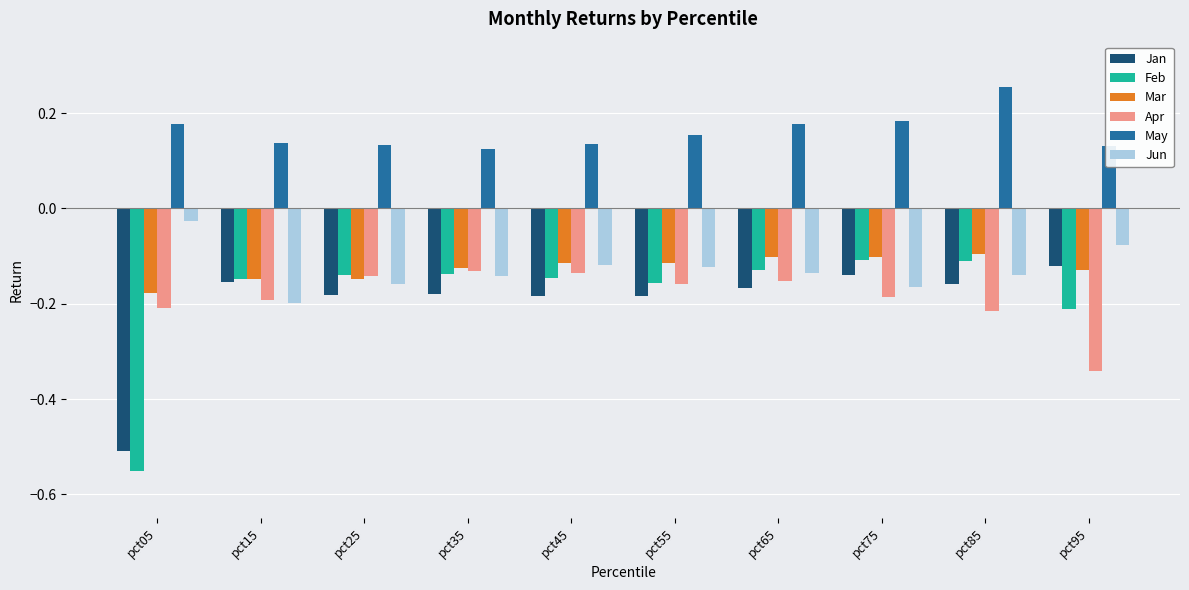

Which series has the largest range (max minus min)?

Feb